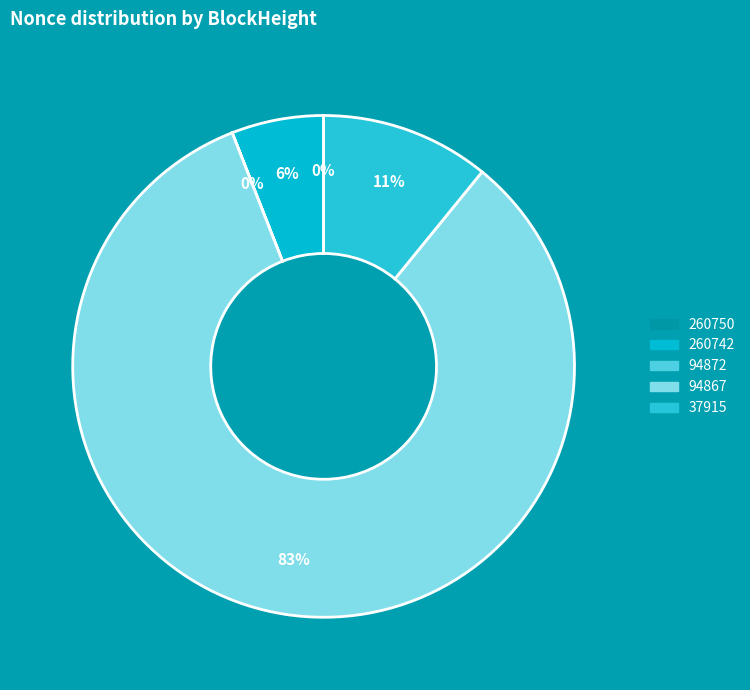

Does 94867 account for over 50% of the chart?

Yes